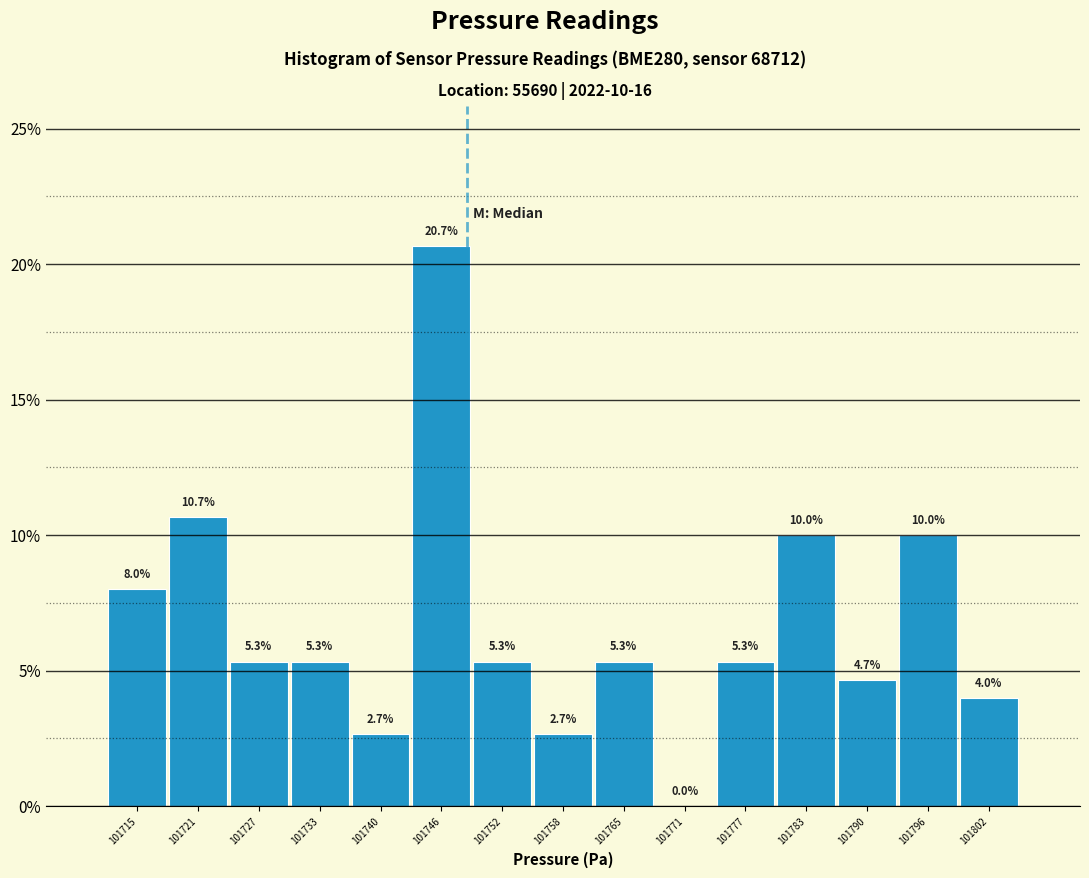

Over which range of the x-axis is the bar tallest?

101743 to 101750